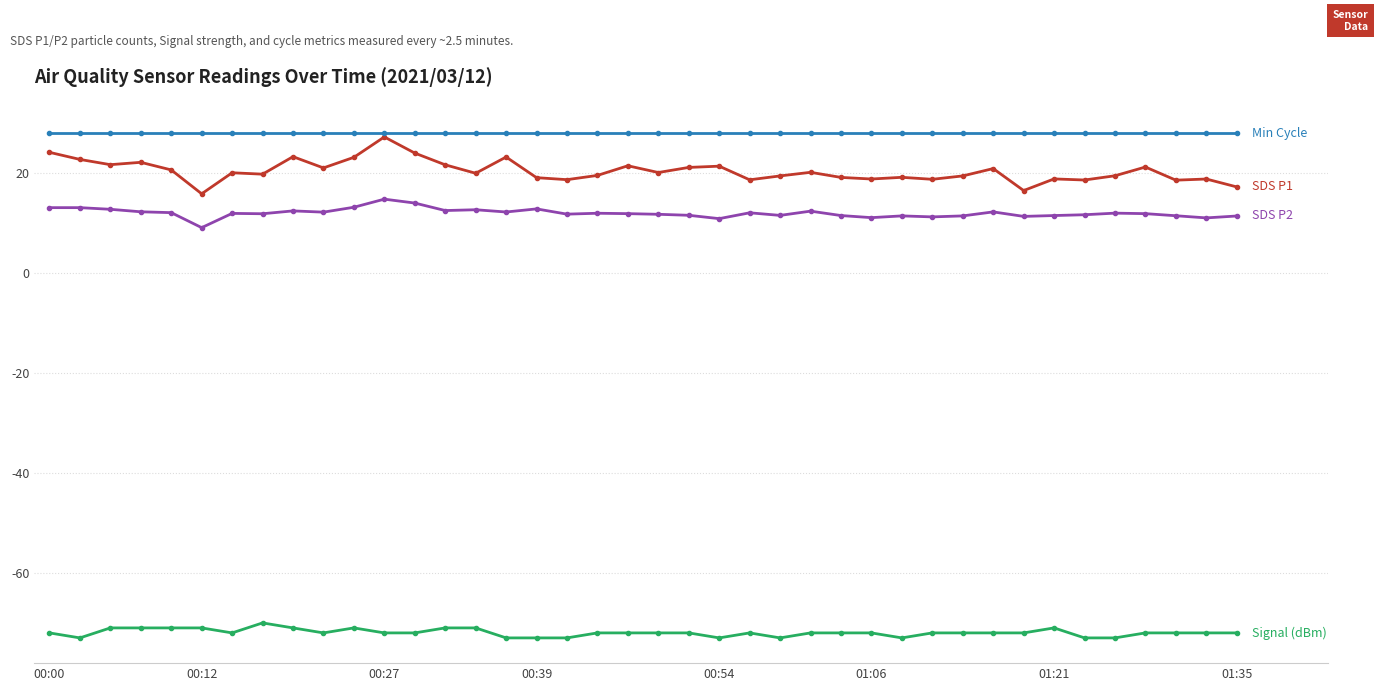

What is the smallest value displayed?

-73.0